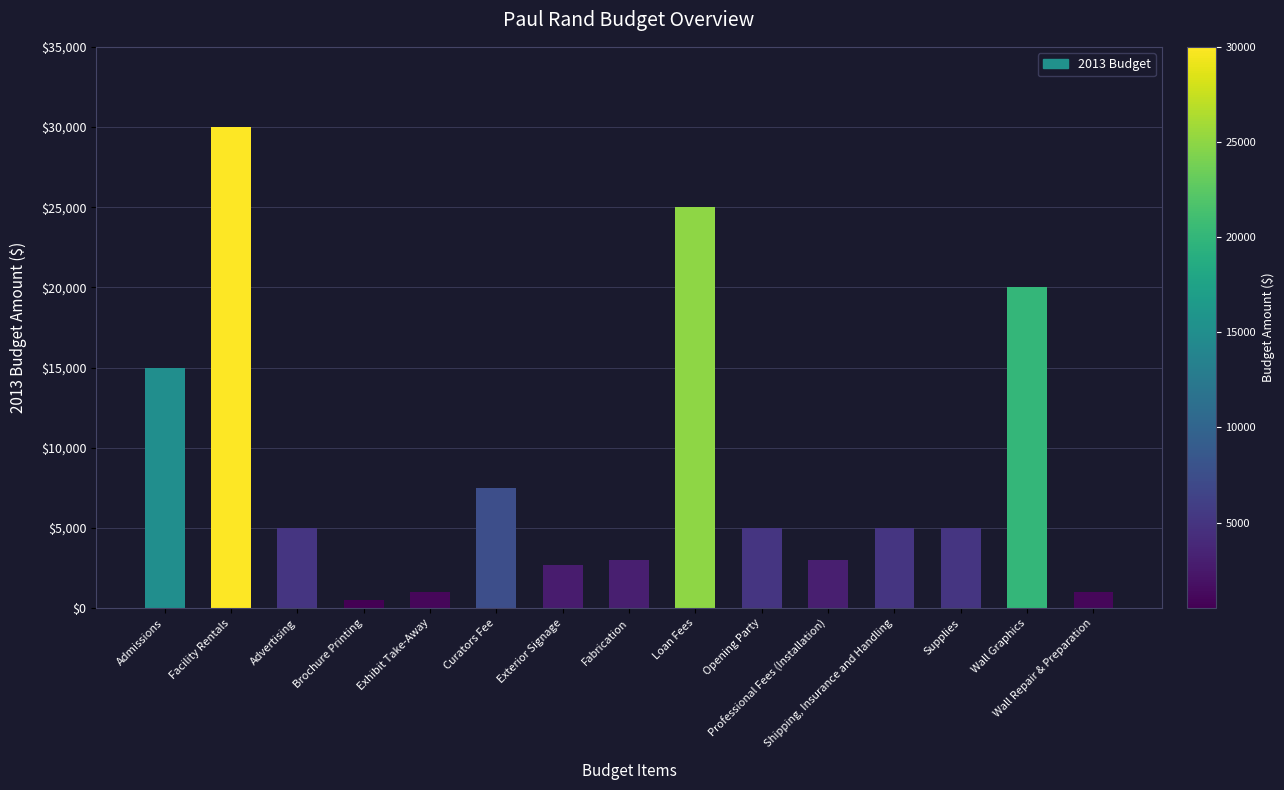

How many data points does each series have?

15